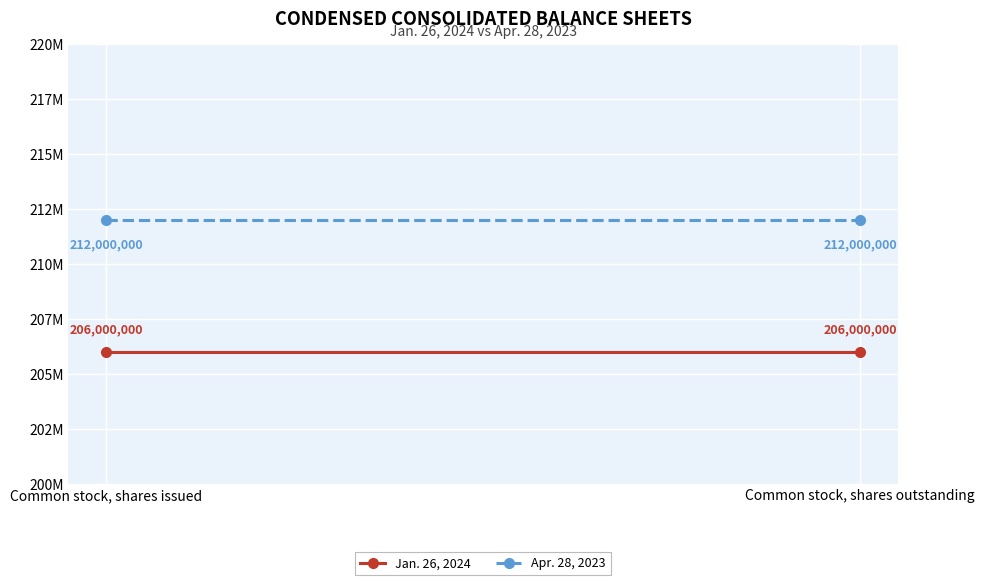

Rank the series at Common stock, shares outstanding from highest to lowest value.

Apr. 28, 2023, Jan. 26, 2024